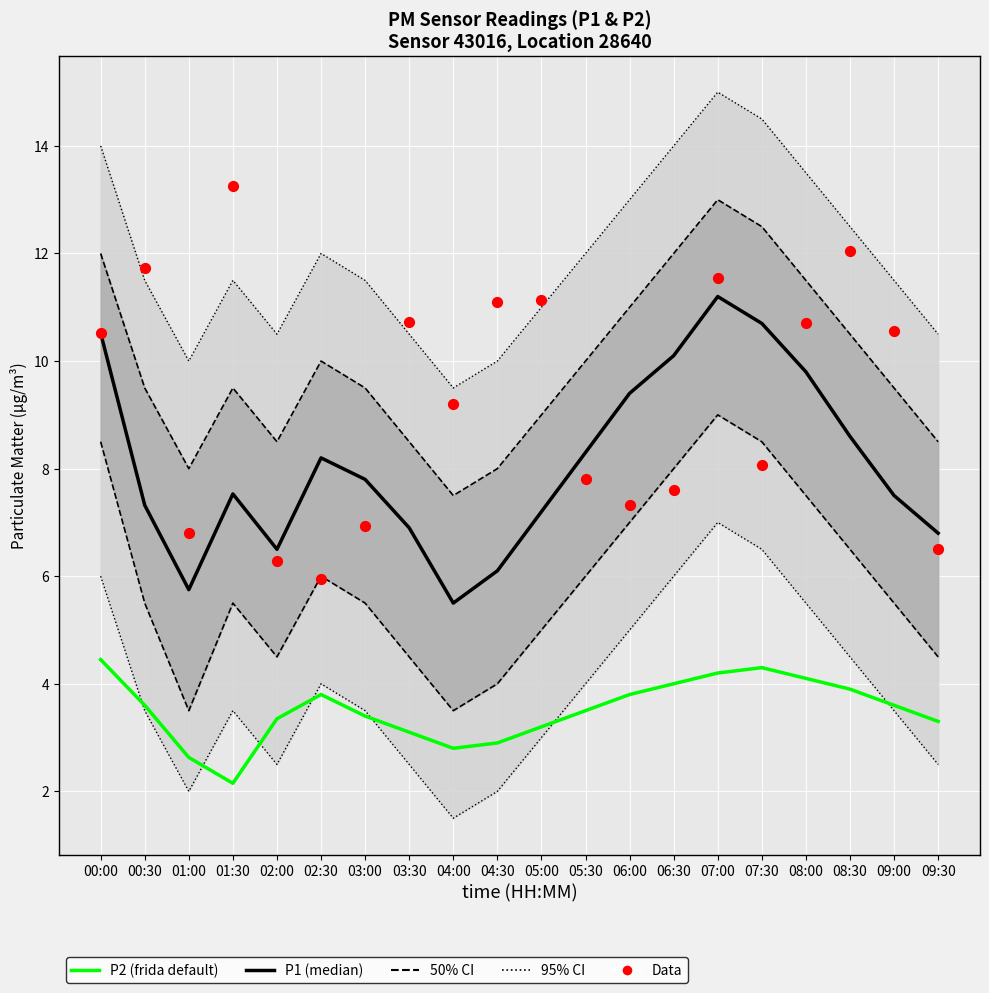

Which series has the largest total across all categories?

Data